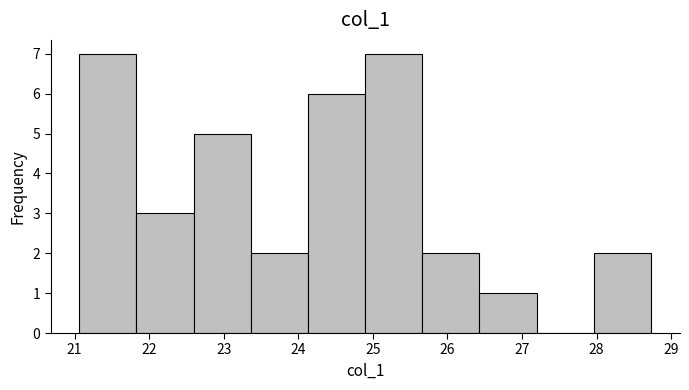

Reading left to right, transcribe this chart: for each bar, give the range it covers on the x-axis and its height. Neither the bar edges nor the heights are printed on the chart, so give them approximately, as read against the axes.

21.1 to 21.8: 7
21.8 to 22.6: 3
22.6 to 23.4: 5
23.4 to 24.1: 2
24.1 to 24.9: 6
24.9 to 25.7: 7
25.7 to 26.4: 2
26.4 to 27.2: 1
27.2 to 28.0: 0
28.0 to 28.7: 2